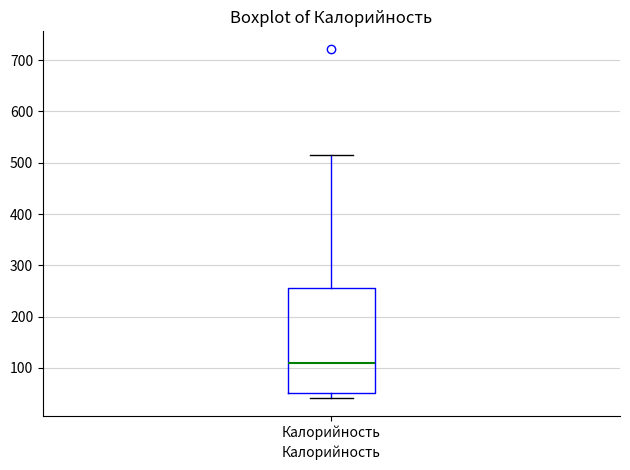

Read this box plot against the y-axis: the position of the median line, the range covered by the box, and the ends of both whiskers. The values are not printed on the chart, so give them approximately, as read against the axis.

median 110, box 50 to 260, whiskers 40 to 520